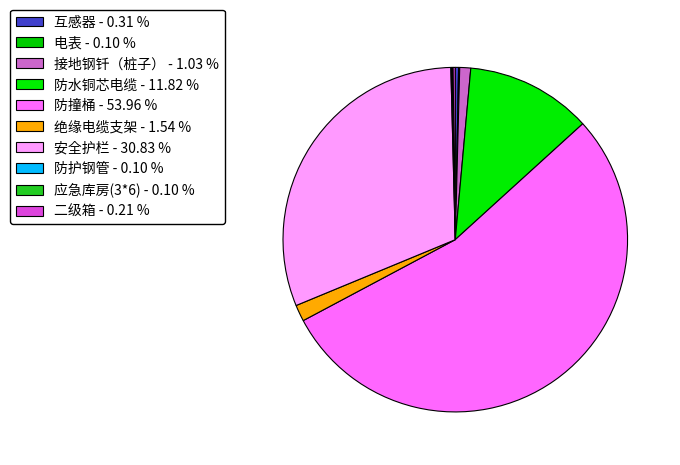

What is the largest slice in the pie chart?

防撞桶